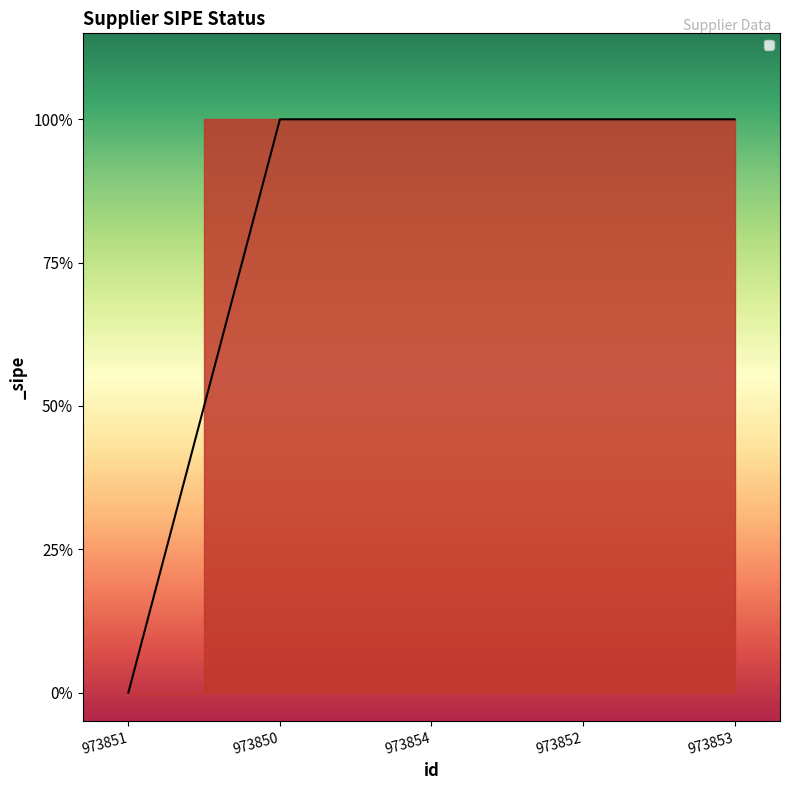

What is the approximate value at 973854?

1